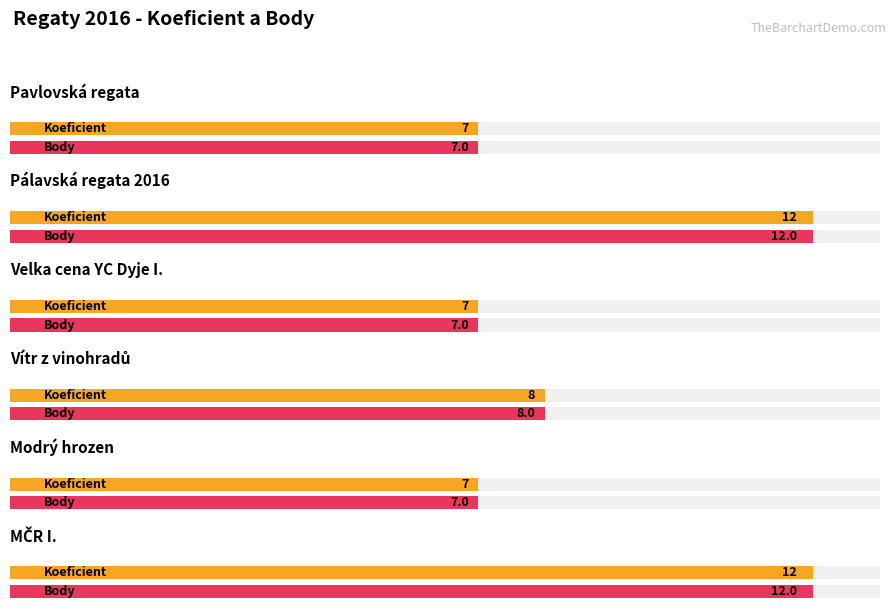

Reading left to right, list all the values displayed in this chart.

Koeficient: 7	12	7	8	7	12
Body: 7	12	7	8	7	12